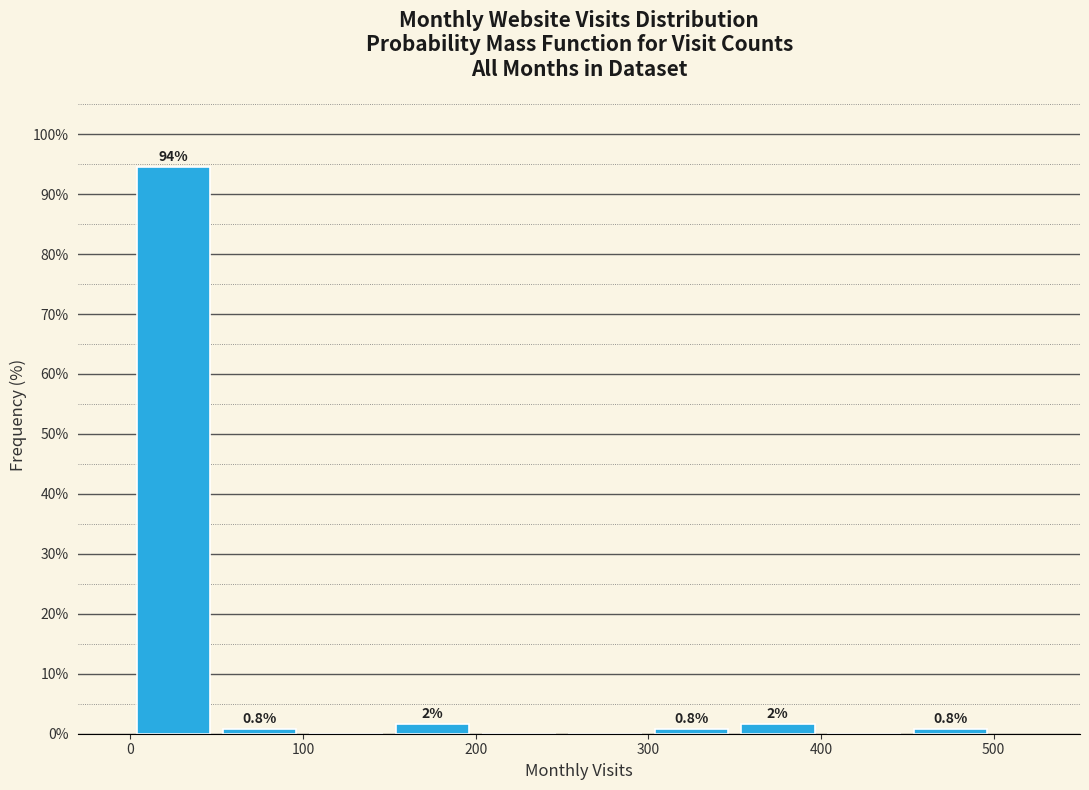

Over which range of the x-axis is the bar tallest?

0 to 50